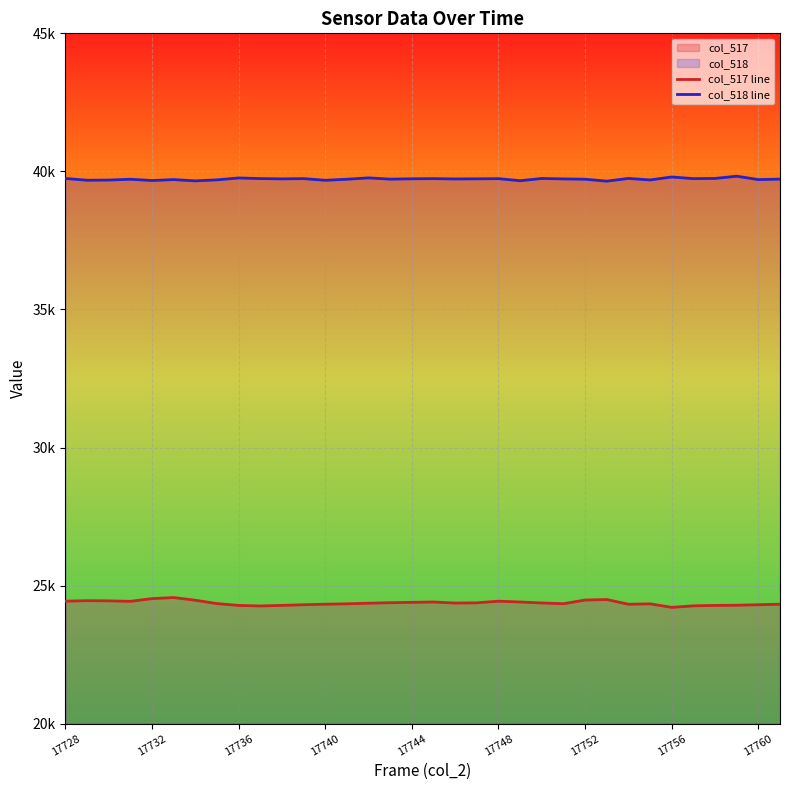

What is the spread (max minus min) of values at 17760?

15397